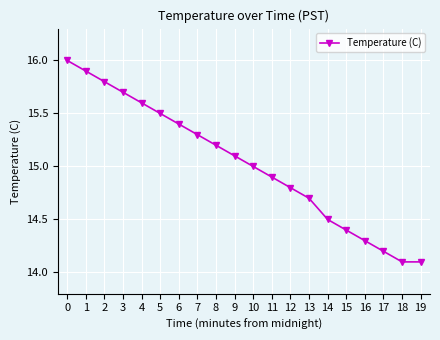

What is the average value?

15.0